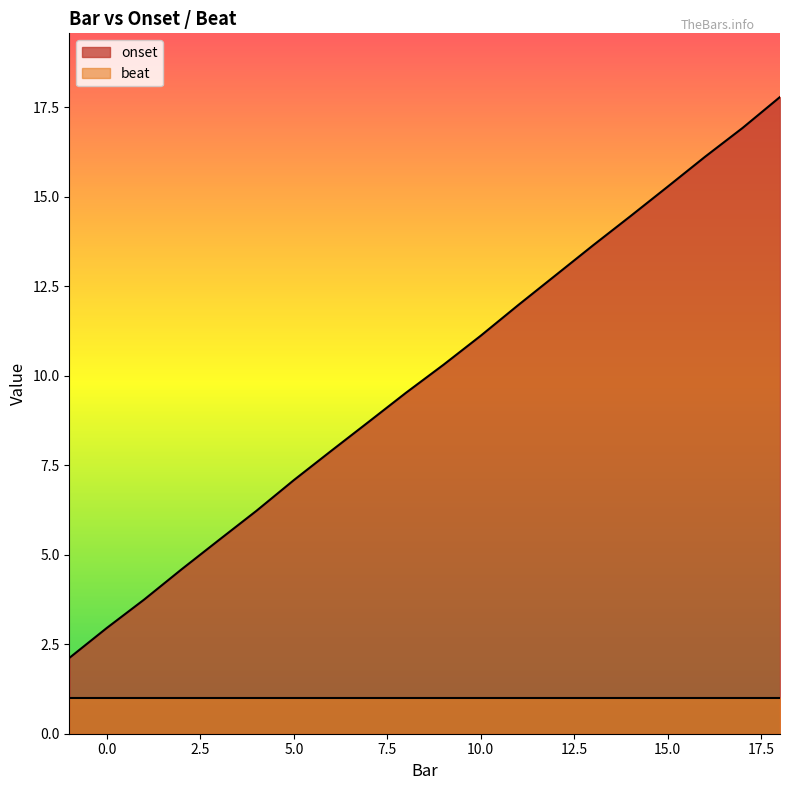

What value does the data have at 9?

10.3